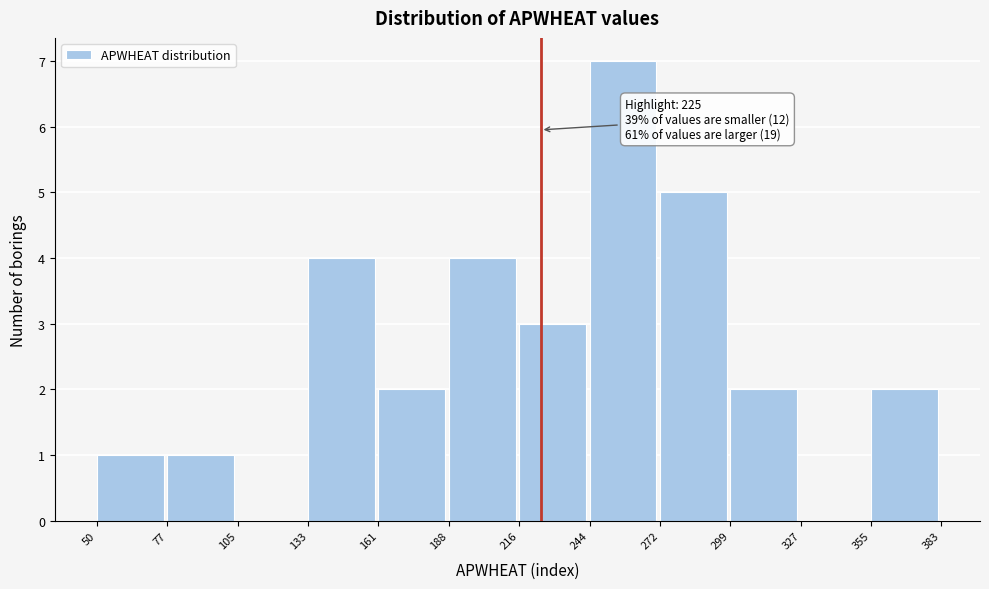

Over which range of the x-axis is the bar tallest?

244 to 272